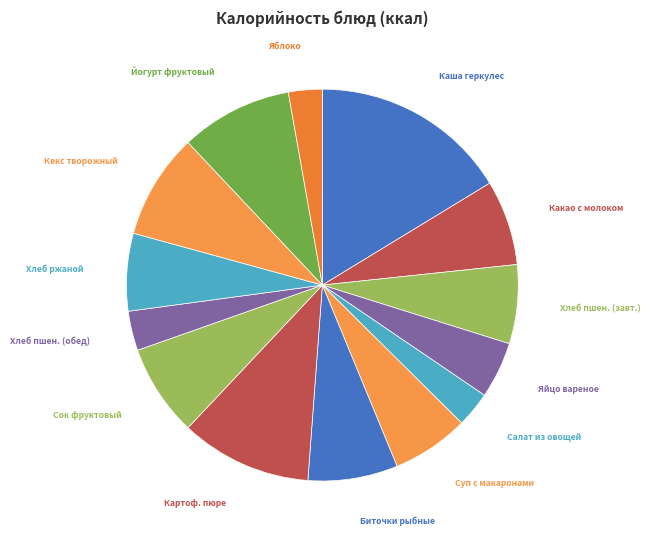

Between Яблоко and Хлеб пшен. (завт.), which is larger?

Хлеб пшен. (завт.)